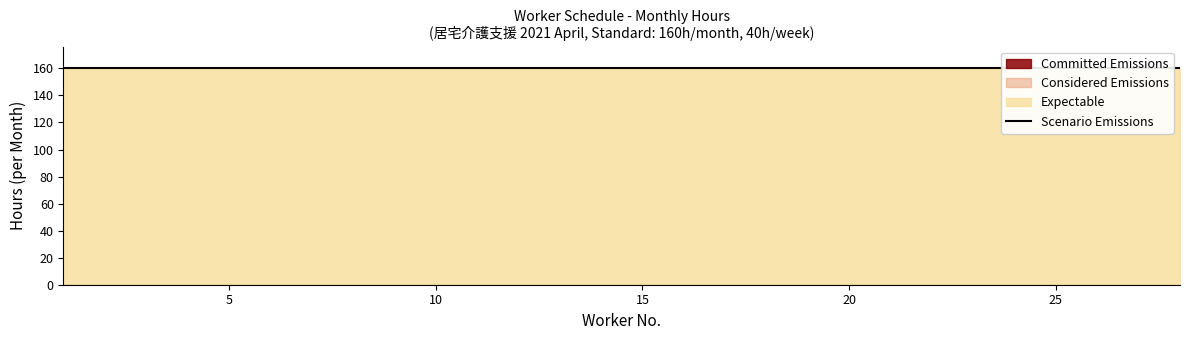

What are all the series names shown in the legend?

Committed Emissions, Considered Emissions, Expectable, Scenario Emissions